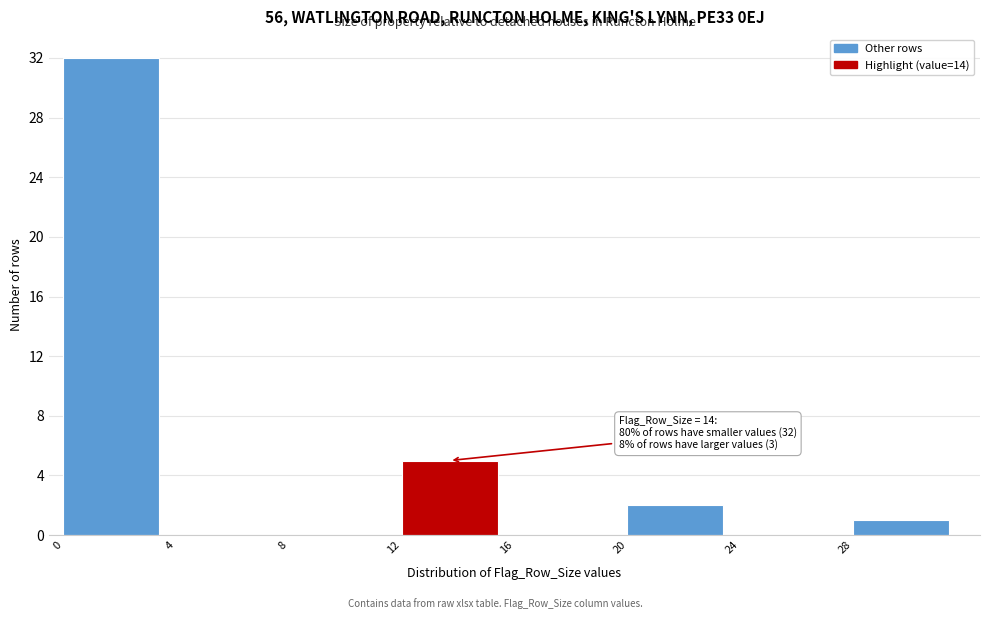

Over which range of the x-axis is the bar tallest?

0 to 4